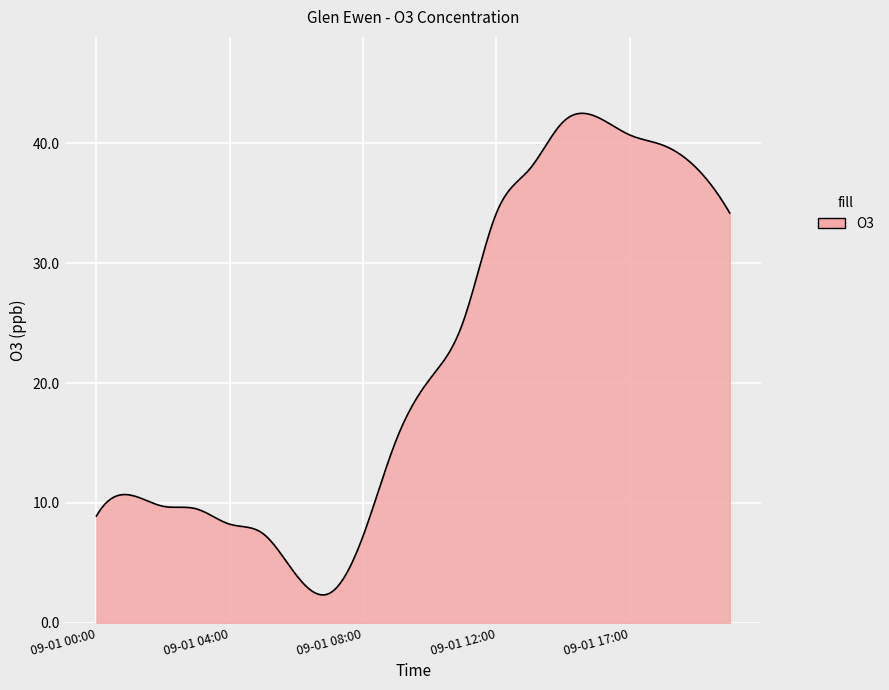

What is the smallest value displayed?

2.3